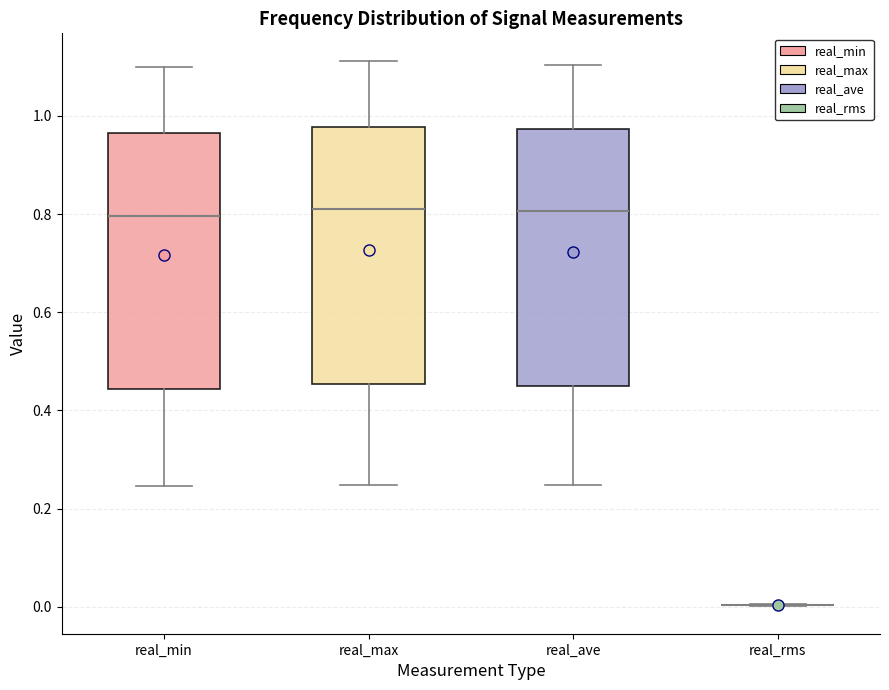

Reading left to right, read every box against the y-axis: the position of its median line, the range the box covers, and the ends of its whiskers. The values are not printed on the chart, so give them approximately, as read against the axis.

real_min: median 0.80, box 0.44 to 0.96, whiskers 0.24 to 1.10
real_max: median 0.82, box 0.46 to 0.98, whiskers 0.24 to 1.12
real_ave: median 0.80, box 0.44 to 0.98, whiskers 0.24 to 1.10
real_rms: box collapsed to a line at 0.00, whiskers 0.00 to 0.00